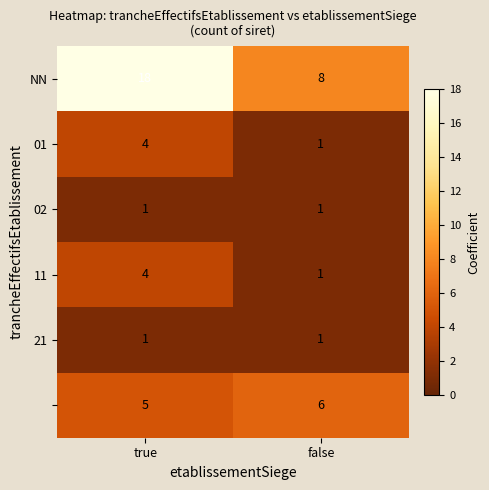

Count the number of categories in the chart.

2